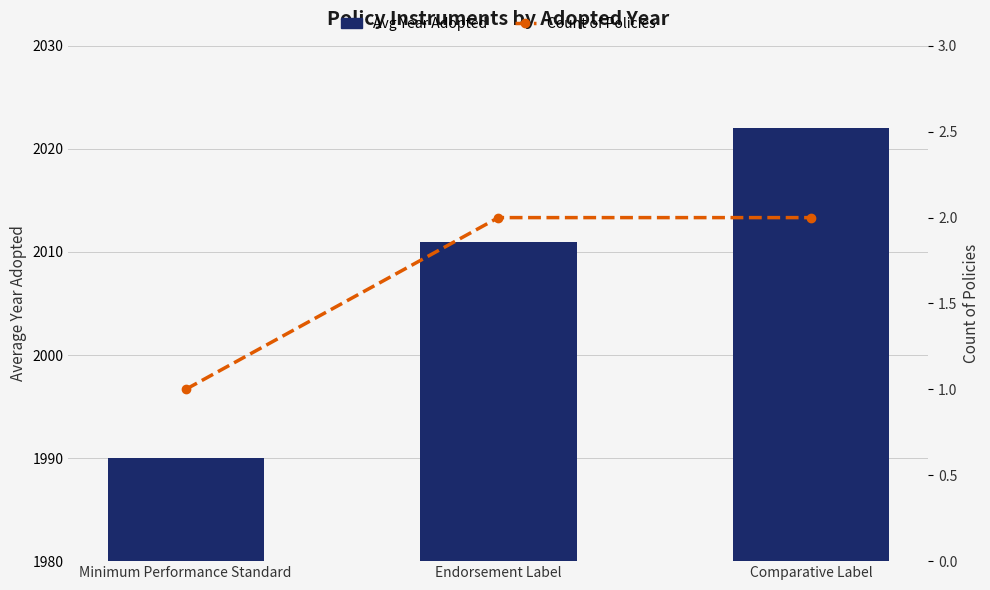

Reading left to right, transcribe all the data shown in this chart.

Avg Year Adopted: Minimum Performance Standard=1990	Endorsement Label=2011	Comparative Label=2022
Count of Policies: Minimum Performance Standard=1	Endorsement Label=2	Comparative Label=2